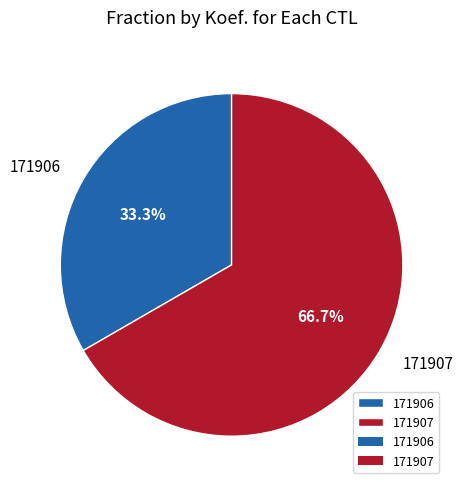

Count the number of slices in the pie.

2